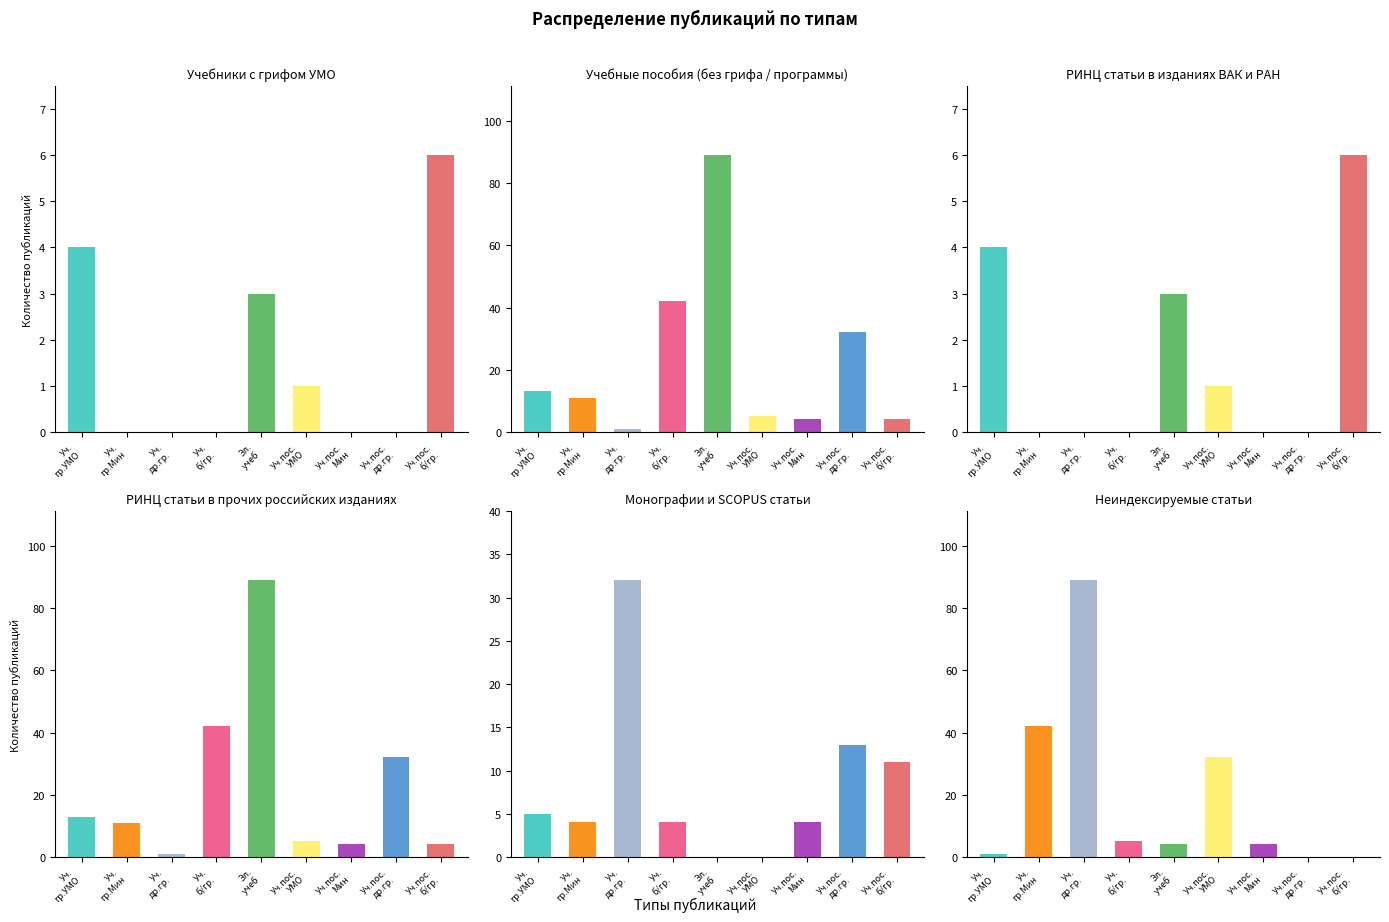

How many values in Учебник с грифом Минобрнауки are above zero?

1